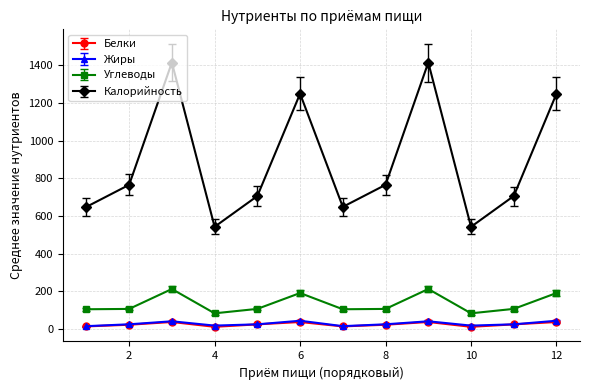

How many lines are shown in the chart?

4